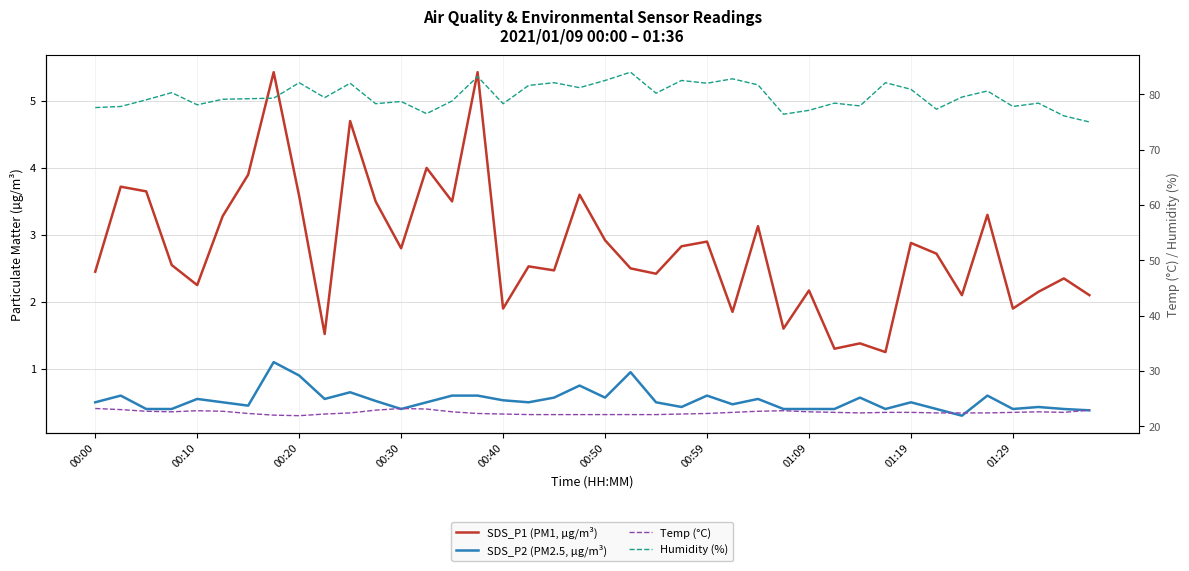

Is this an area chart (filled region under the line)?

No